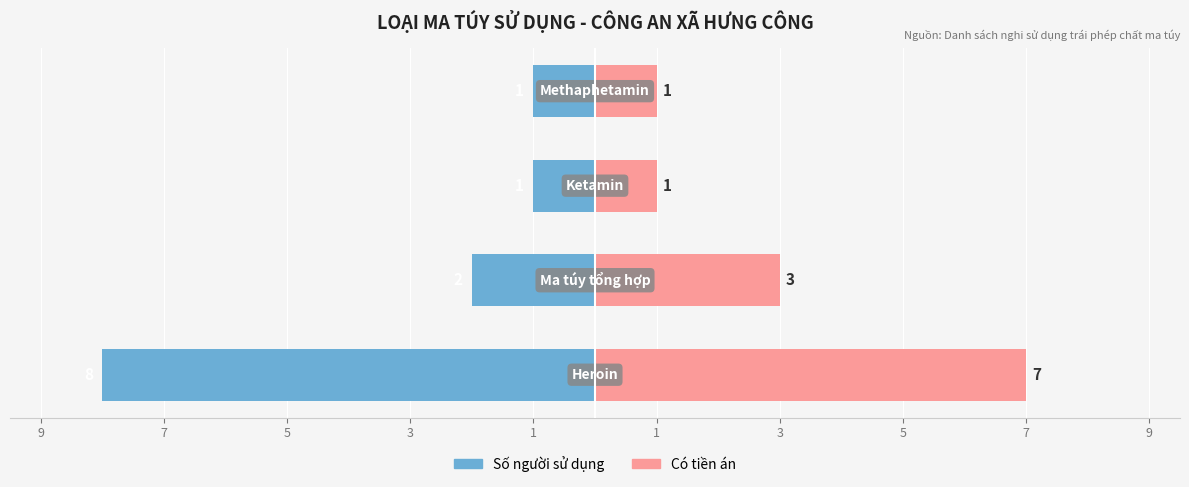

What are all the series names shown in the legend?

Số người sử dụng, Có tiền án